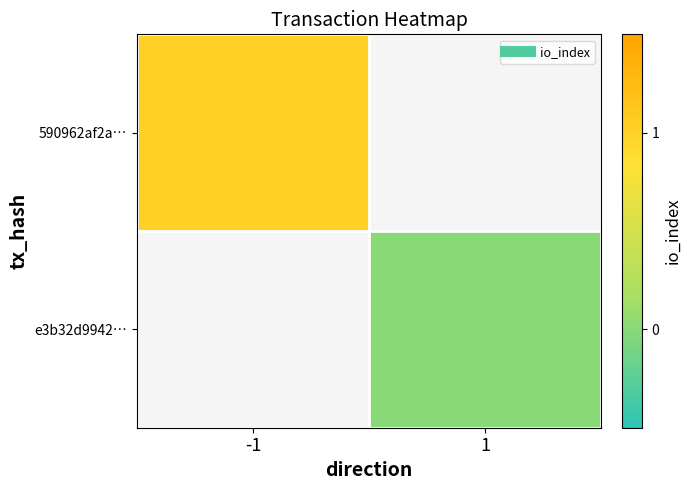

The value of e3b32d9942… at 1 is 0.0. True or false?

True